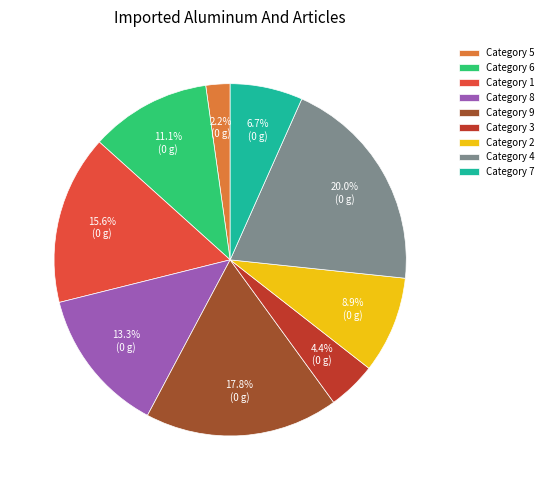

Rank the categories by value from lowest to highest.

Category 5, Category 3, Category 7, Category 2, Category 6, Category 8, Category 1, Category 9, Category 4